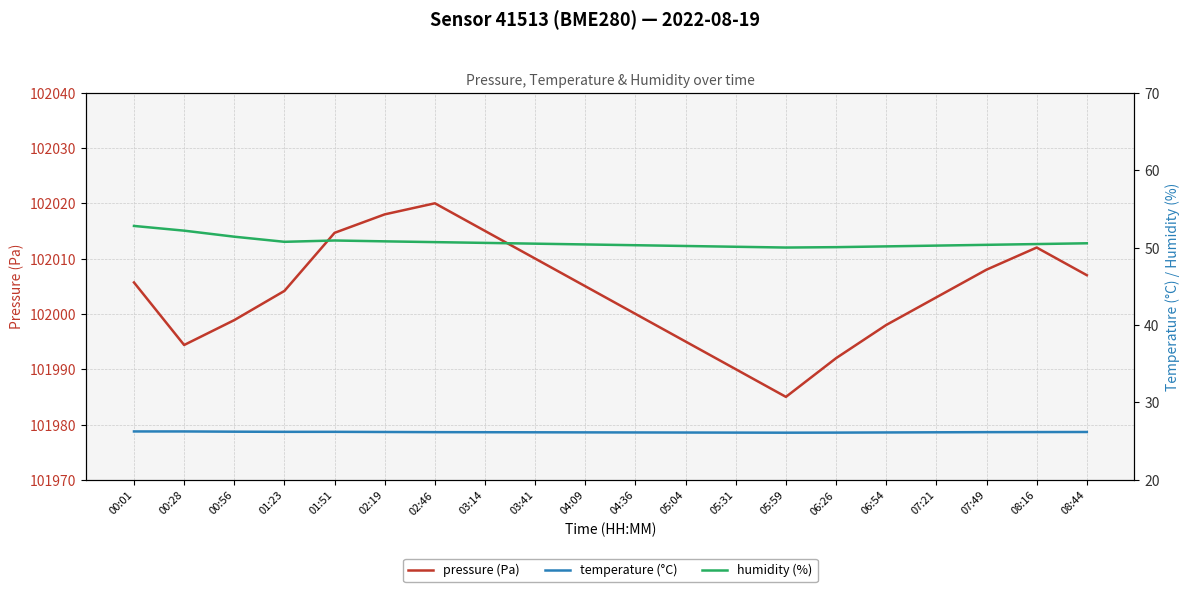

Which series changed the most between 05:04 and 08:16?

pressure (Pa)